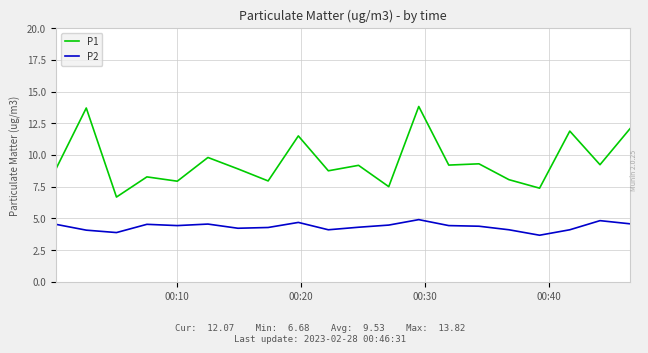

What are all the series names shown in the legend?

P1, P2